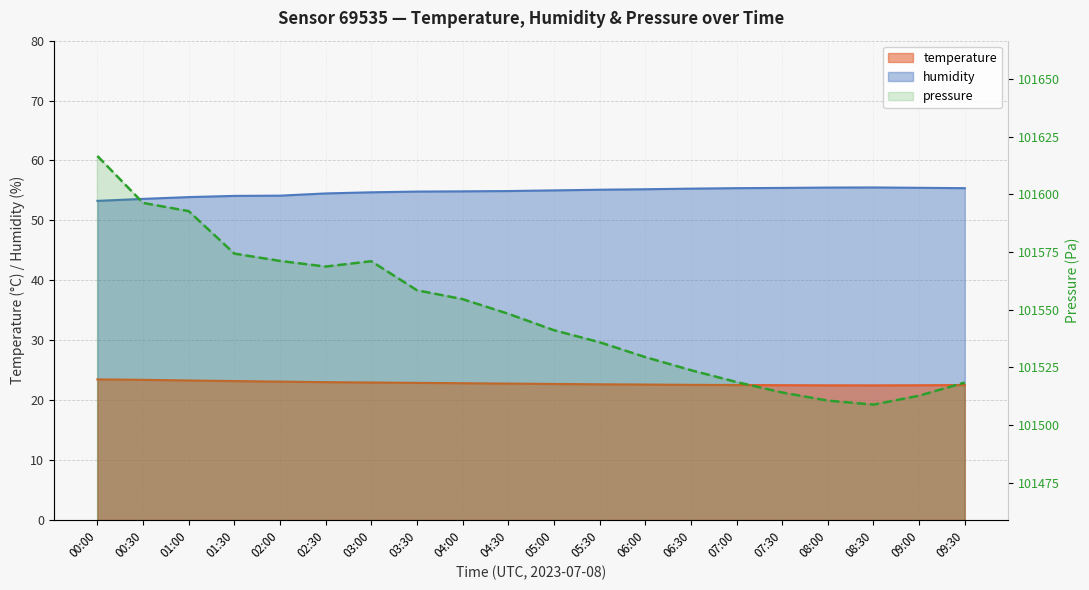

Where is the first local maximum?

03:00